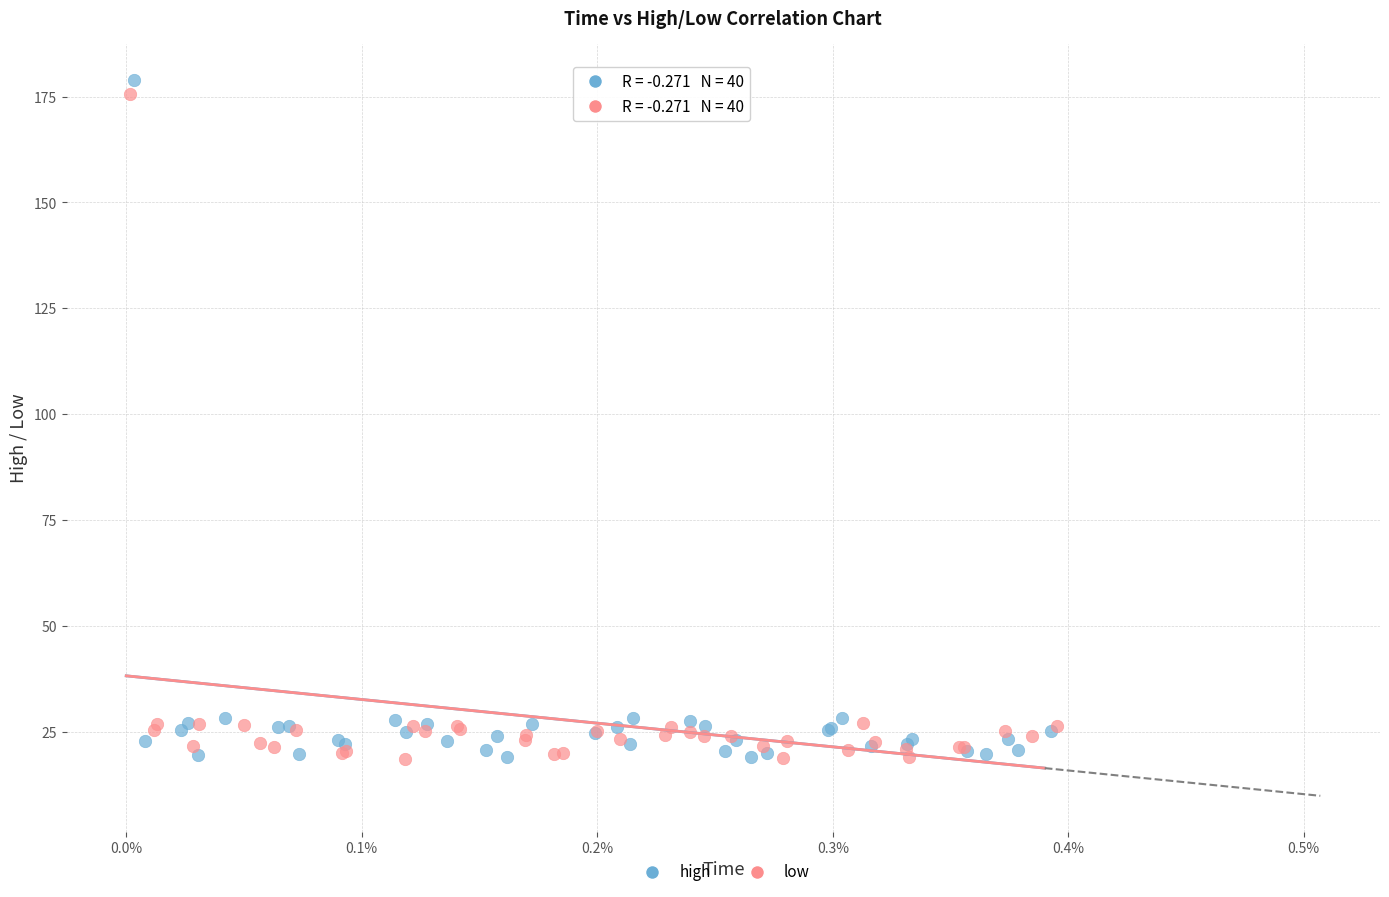

What are all the series names shown in the legend?

high, low